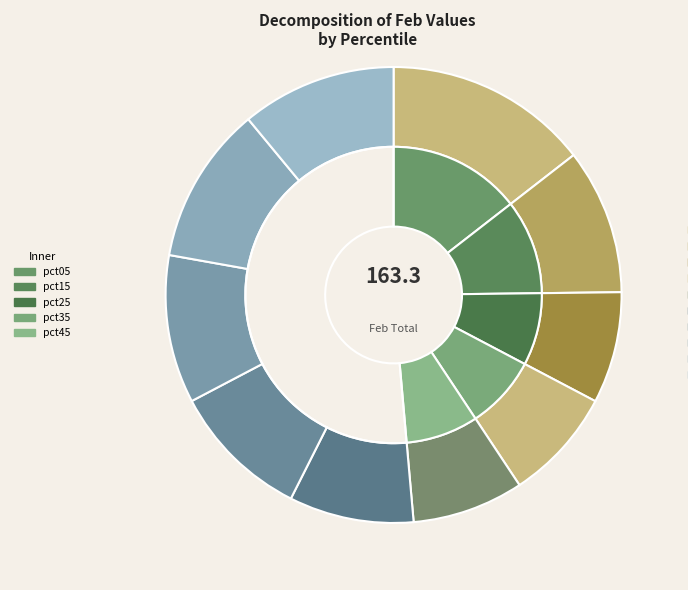

True or false: pct35 accounts for 8% of the total.

True